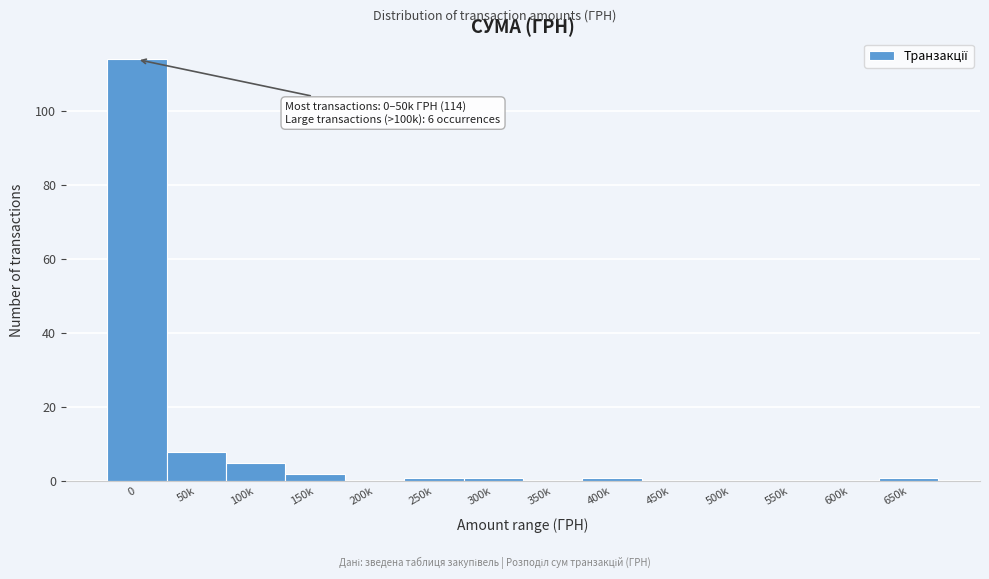

Reading left to right, what are all the values shown in this chart?

0=114	50k=8	100k=5	150k=2	200k=0	250k=1	300k=1	350k=0	400k=1	450k=0	500k=0	550k=0	600k=0	650k=1